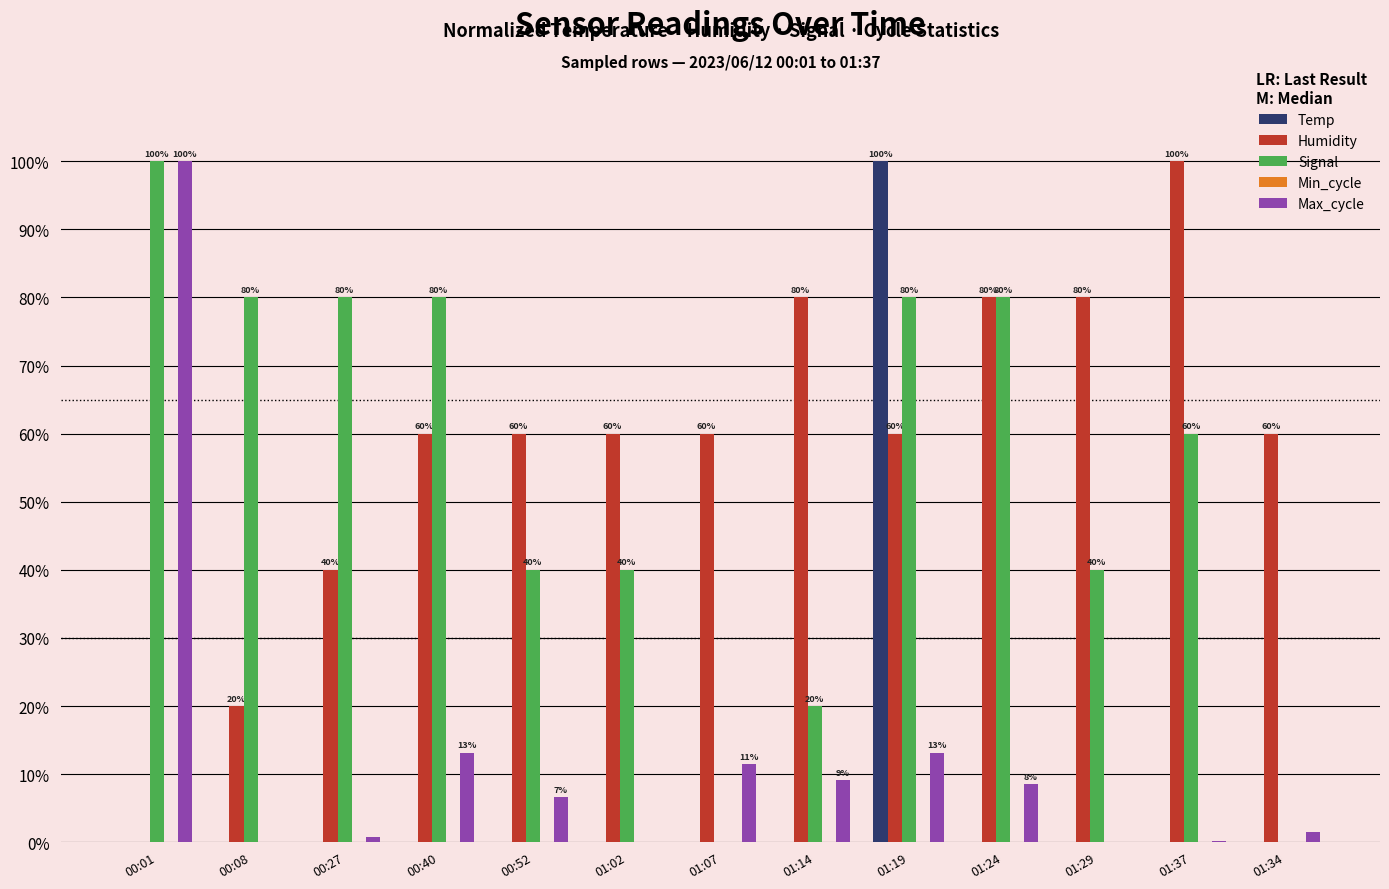

Which series changed the most between 01:07 and 01:29?

Signal